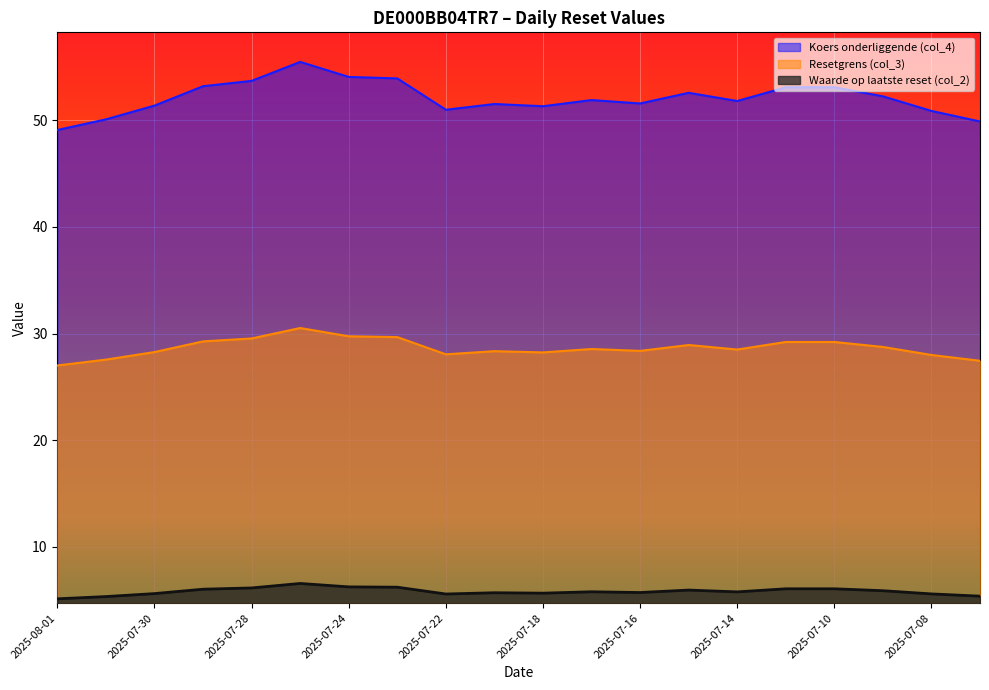

Rank the series at 2025-07-08 from lowest to highest value.

Waarde op laatste reset (col_2), Resetgrens (col_3), Koers onderliggende (col_4)